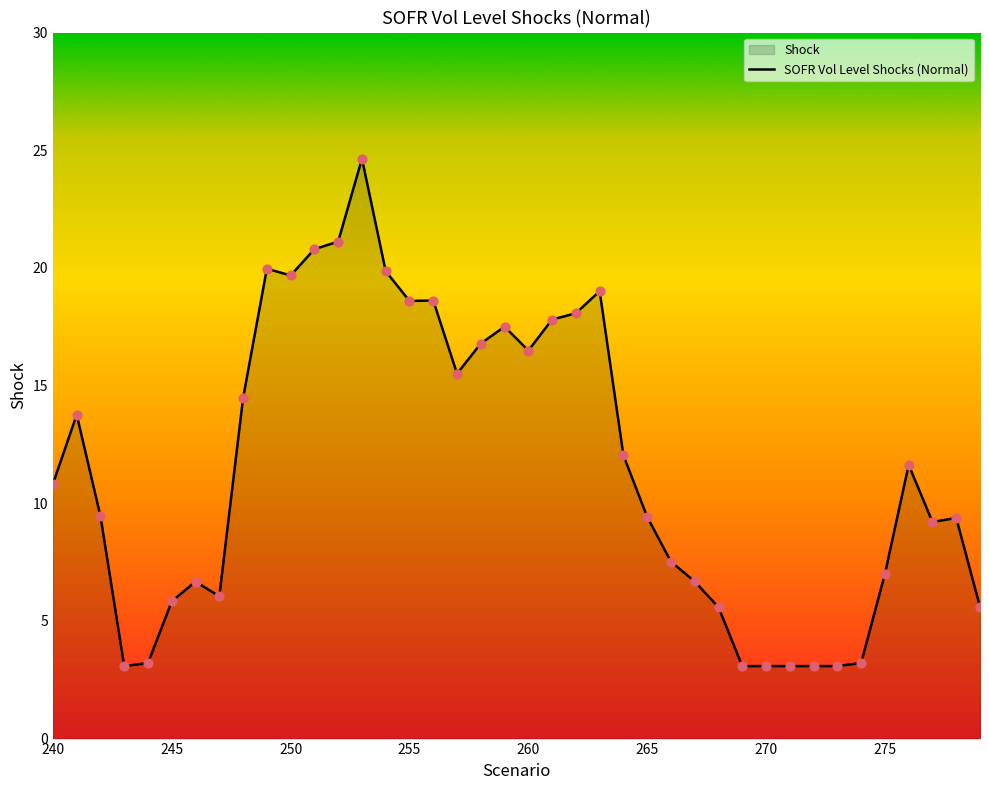

What is the difference between the maximum and minimum values?

21.6